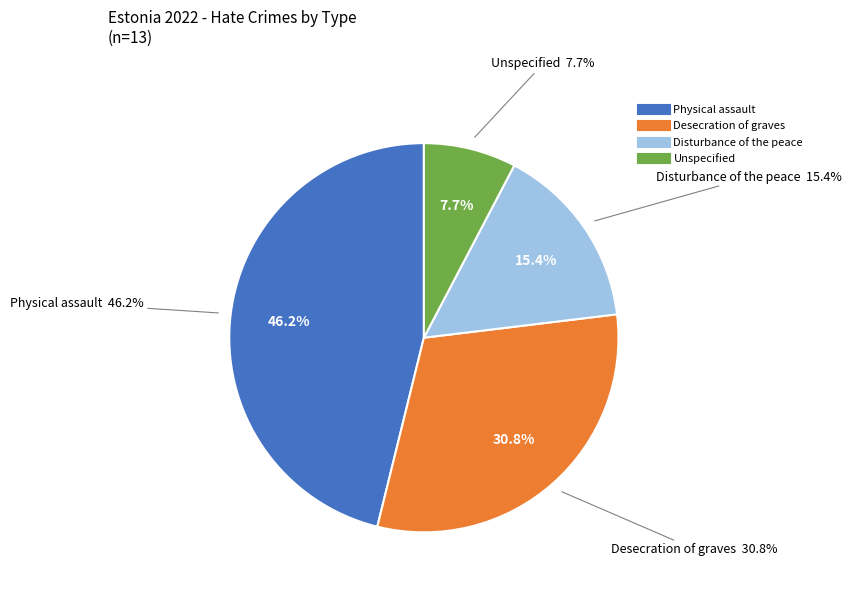

What percentage is the Physical assault slice, to the nearest percent?

46%